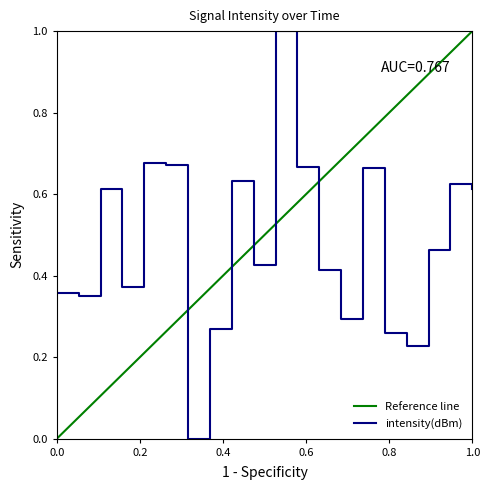

Count the values in the range 0 to 1.

20